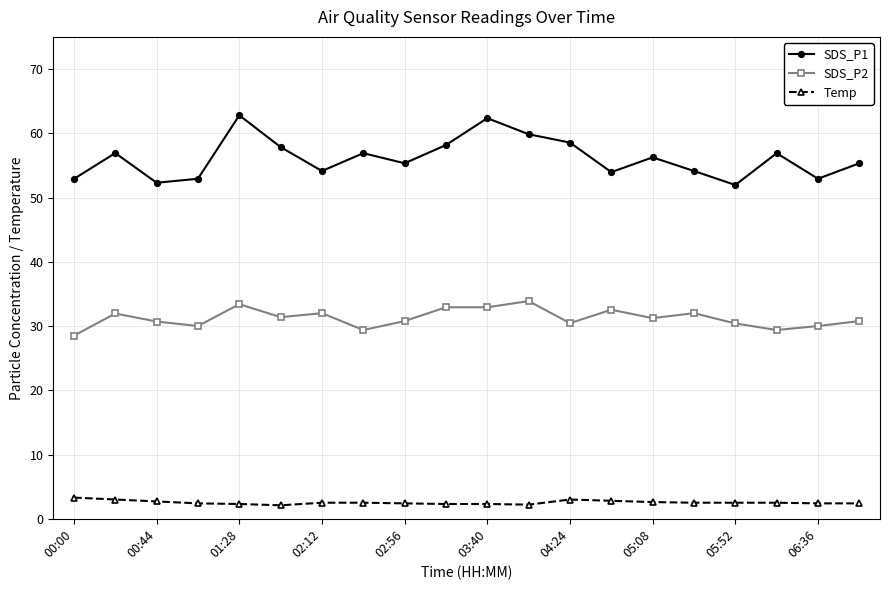

True or false: SDS_P2 and Temp cross at least once.

False